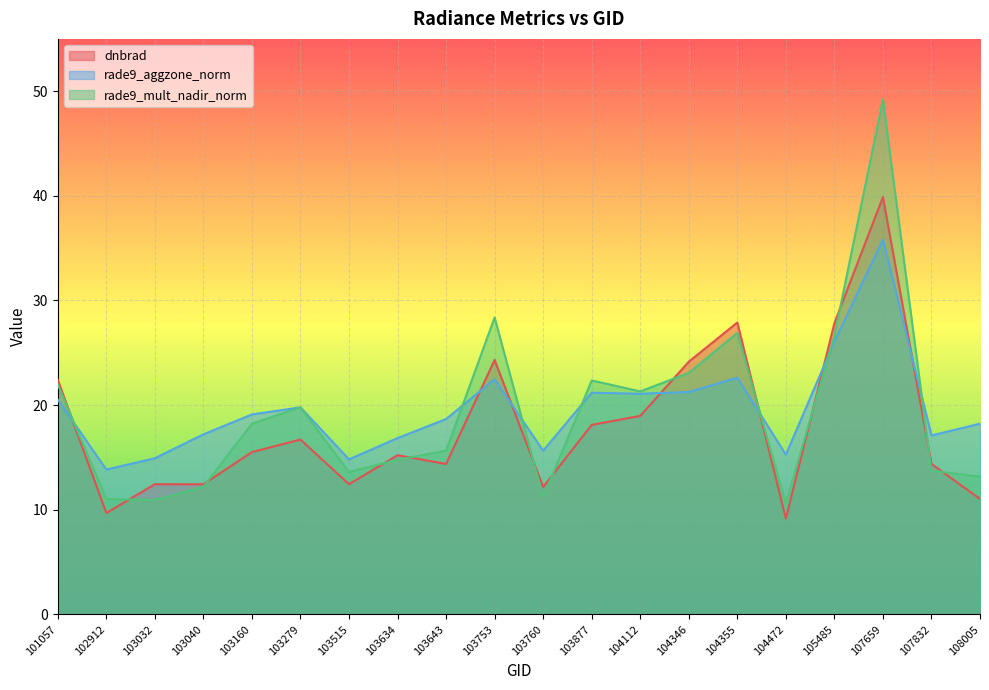

What is the approximate value of rade9_mult_nadir_norm at 108005?

13.2